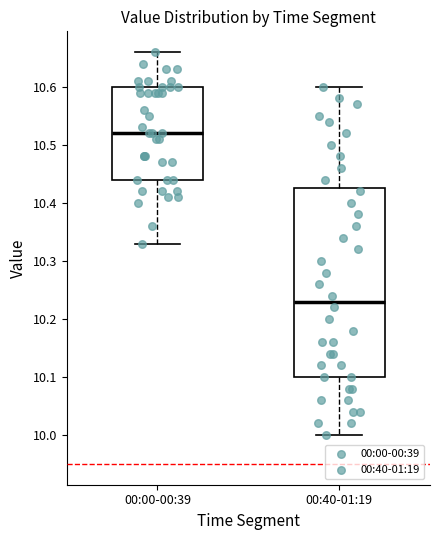

Which box's median line is the highest?

00:00-00:39